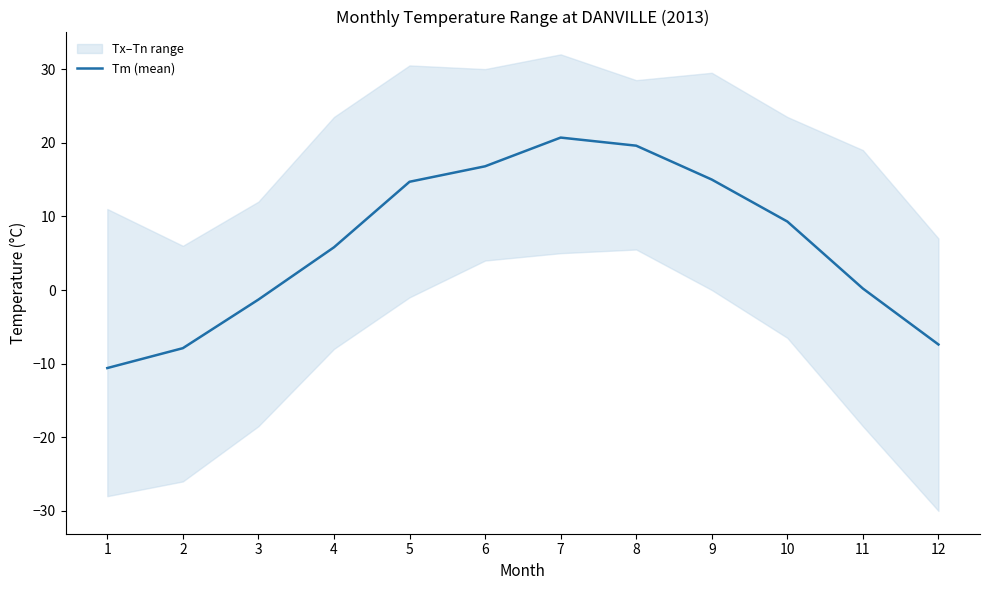

Reading left to right, what are all the values shown in this chart?

-10.6	-7.9	-1.3	5.8	14.7	16.8	20.7	19.6	15.0	9.3	0.2	-7.4